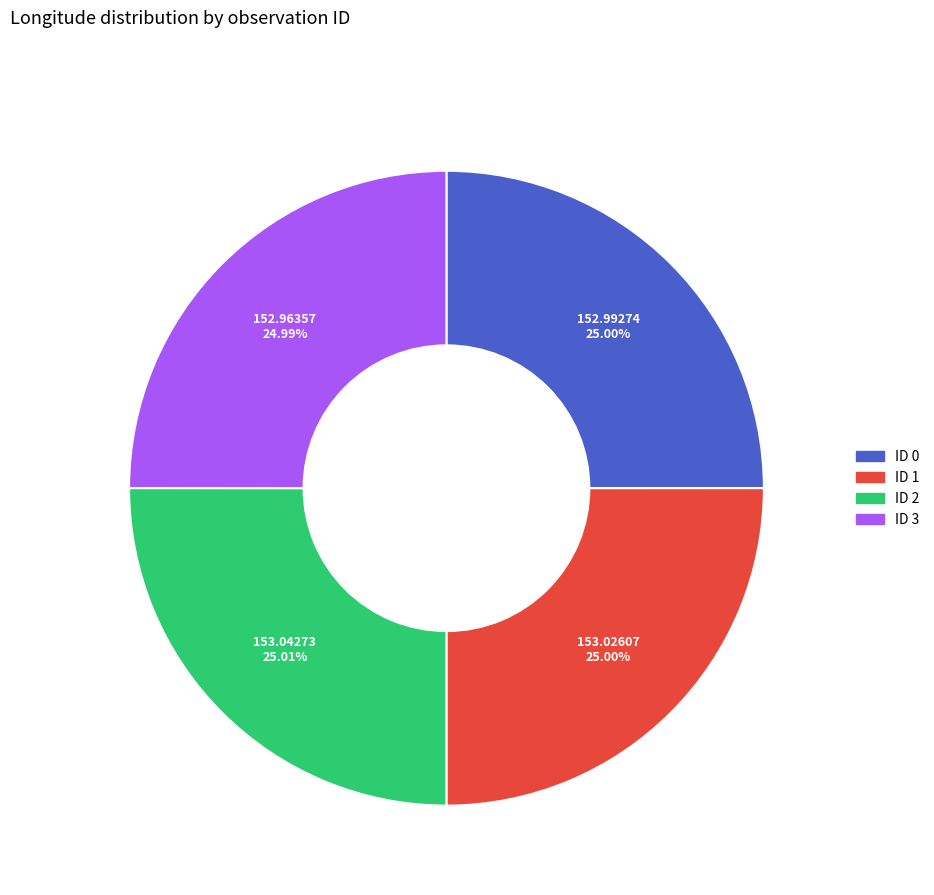

To the nearest percent, what is the average slice percentage?

25%